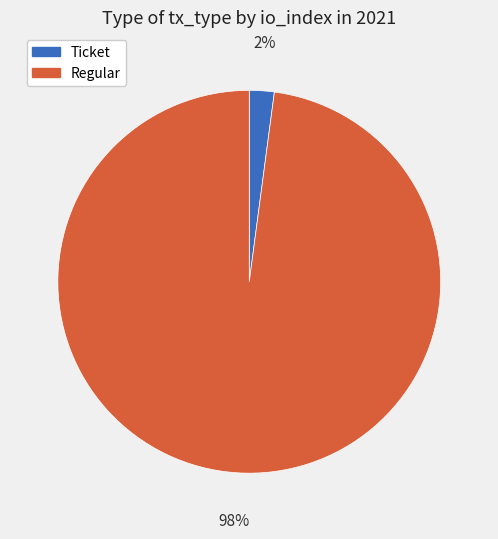

What is the majority slice?

Regular